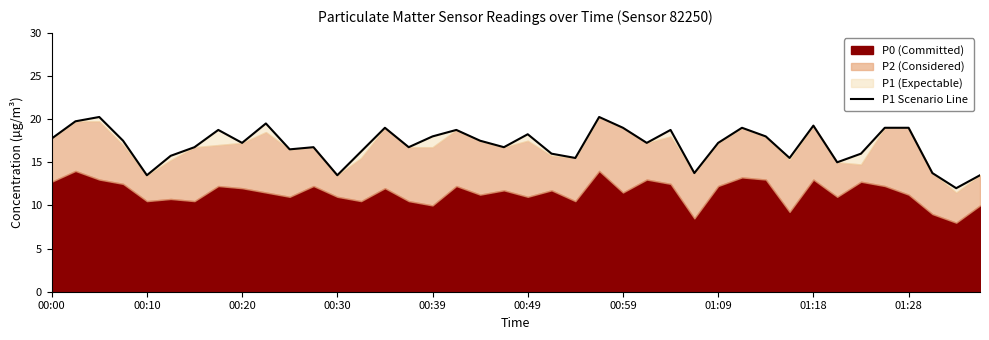

How many values are below 17?

18